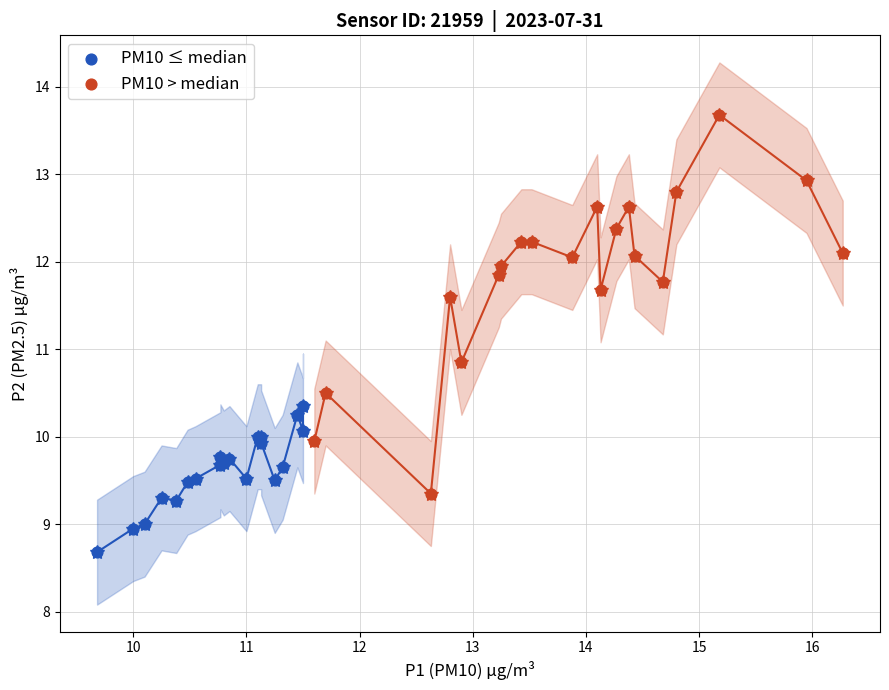

Which series reaches the minimum Y coordinate?

PM10 ≤ median